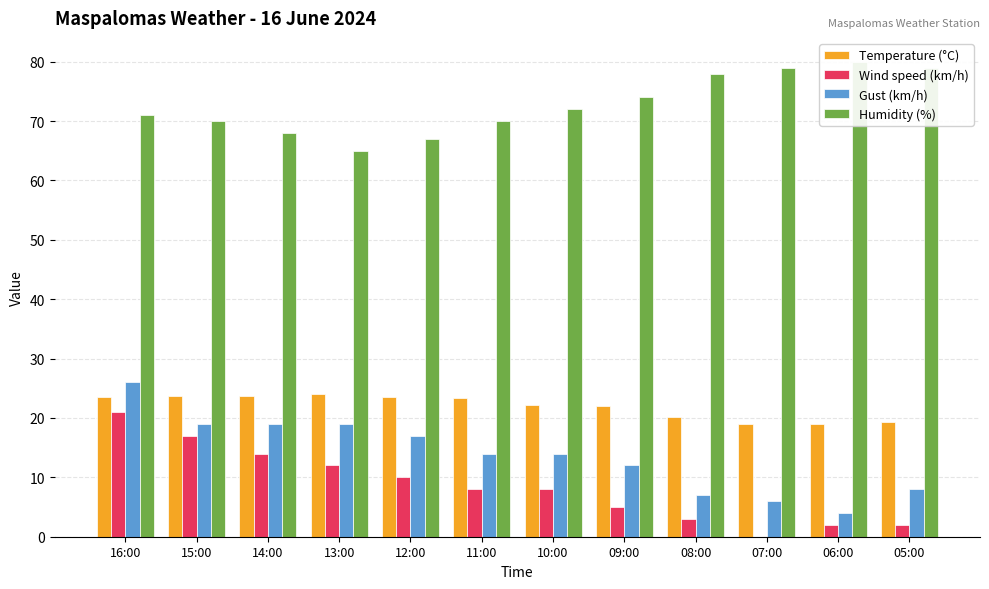

List the series in order of their peak value, lowest first.

Wind speed (km/h), Temperature (°C), Gust (km/h), Humidity (%)